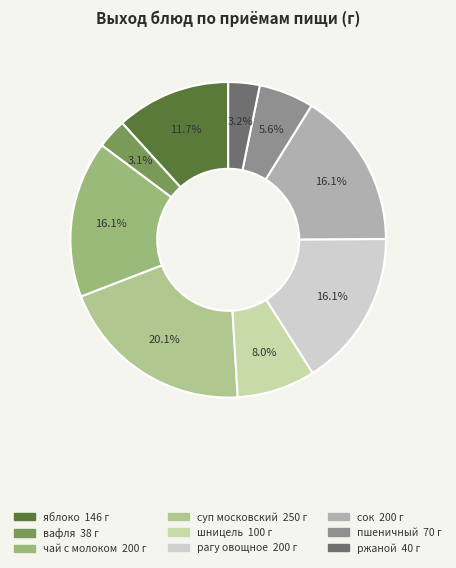

Is it true that вафля is 3% of the pie?

True